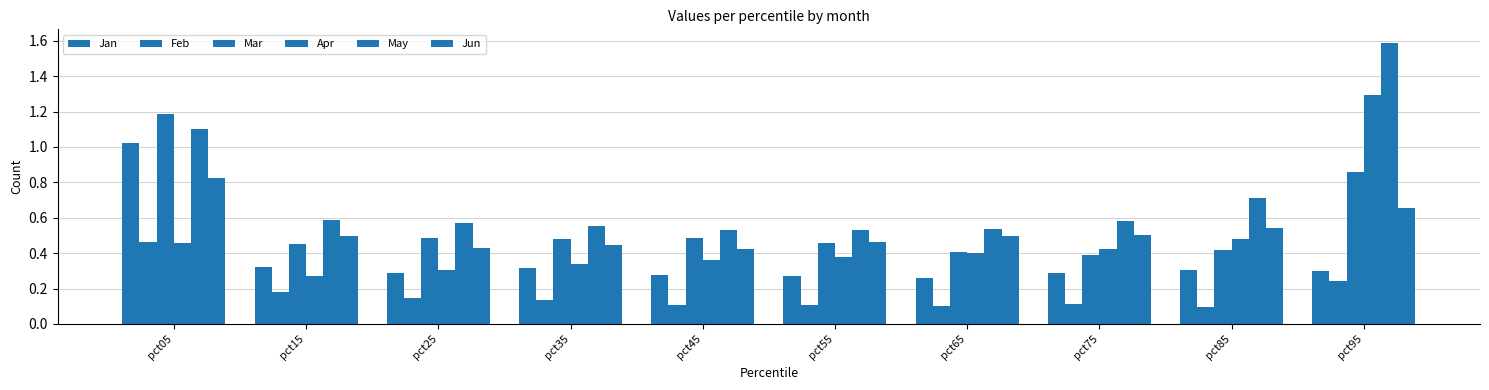

What is the sum of the Mar values at pct45 and pct65?

0.9